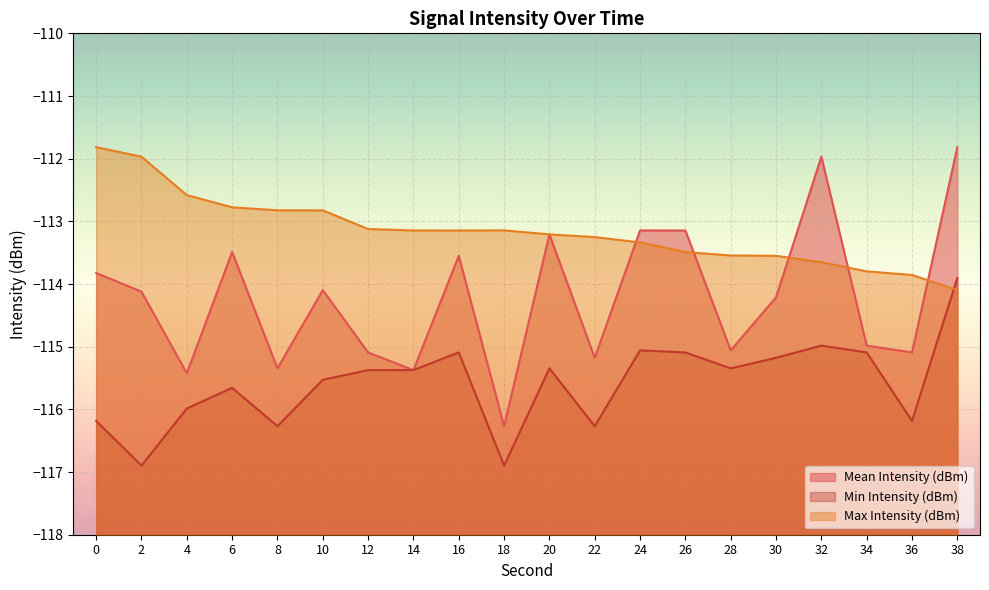

Where is Min Intensity (dBm) nearest to the value -115?

32